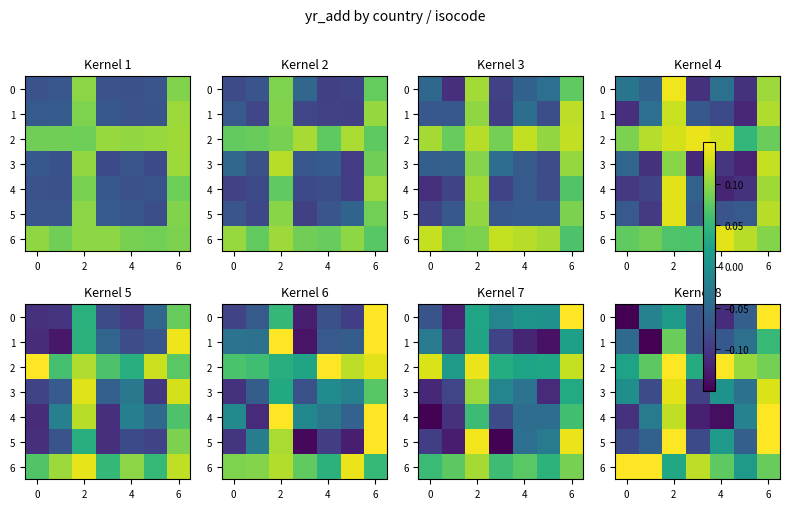

Where does the 3 series first go above 0?

2